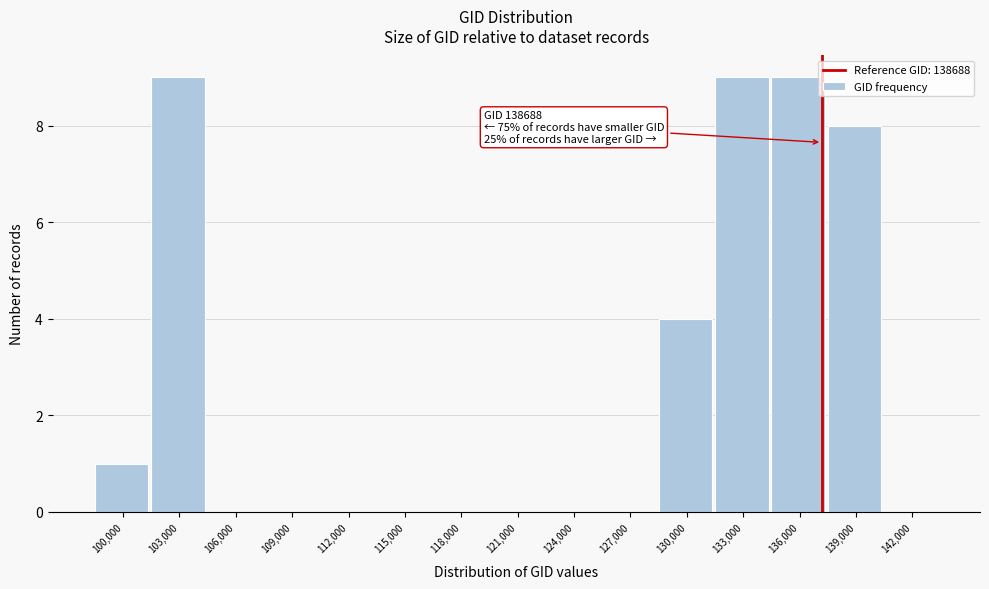

Reading left to right, list all the values displayed in this chart.

100,000=1	103,000=9	106,000=0	109,000=0	112,000=0	115,000=0	118,000=0	121,000=0	124,000=0	127,000=0	130,000=4	133,000=9	136,000=9	139,000=8	142,000=0